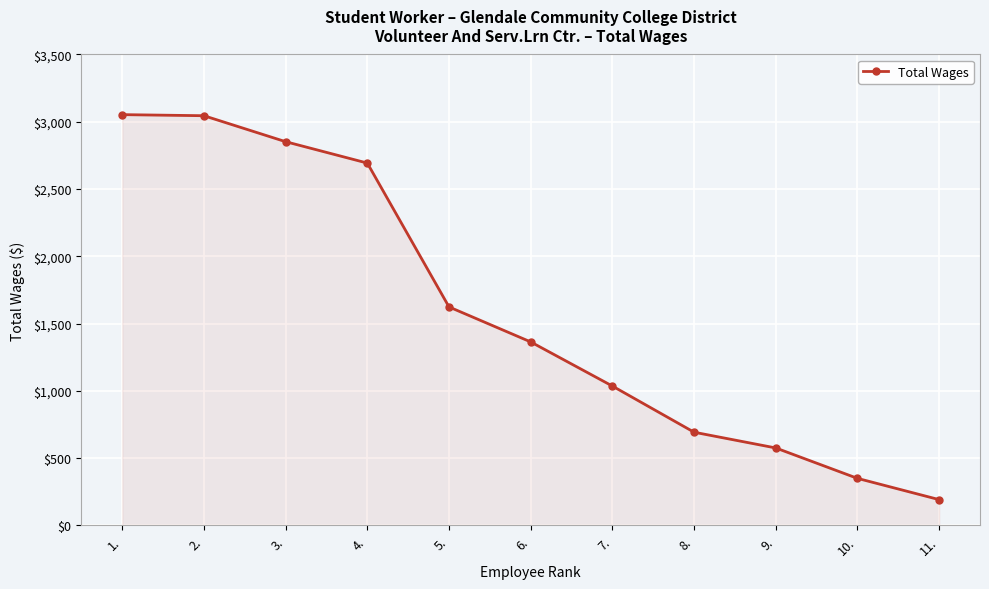

Is it true that the value at 4. is 1551?

False